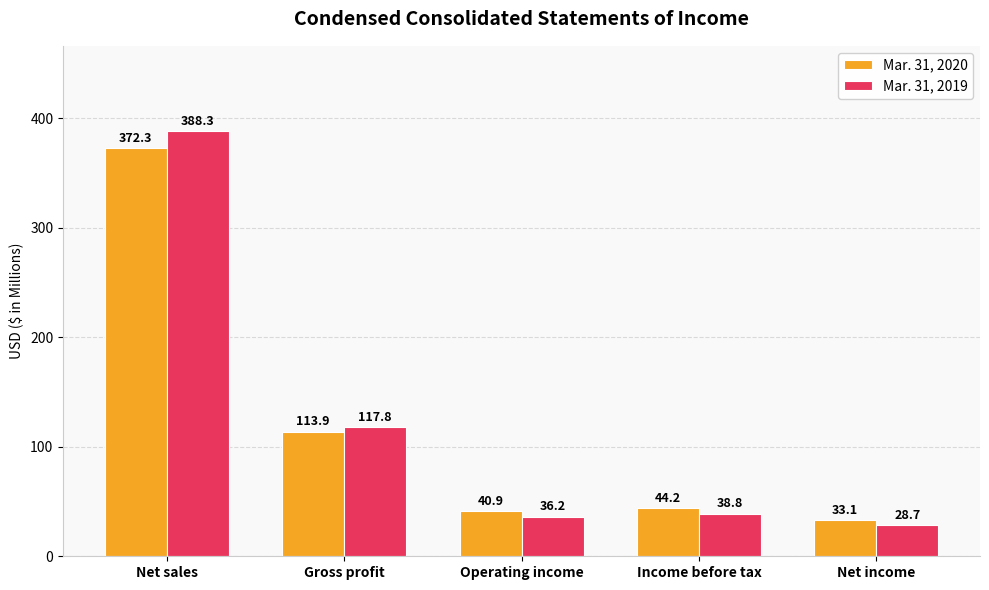

Which series has the largest total across all categories?

Mar. 31, 2019